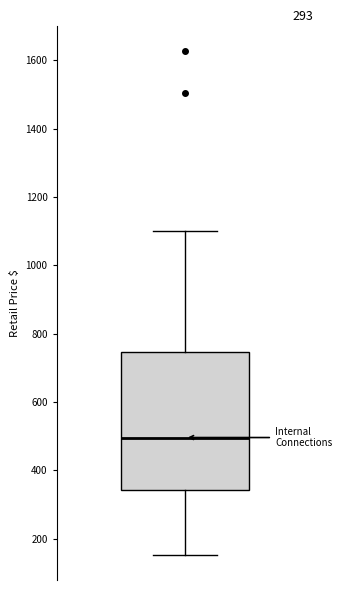

Read this box plot against the y-axis: the position of the median line, the range covered by the box, and the ends of both whiskers. The values are not printed on the chart, so give them approximately, as read against the axis.

median 500, box 340 to 740, whiskers 160 to 1100